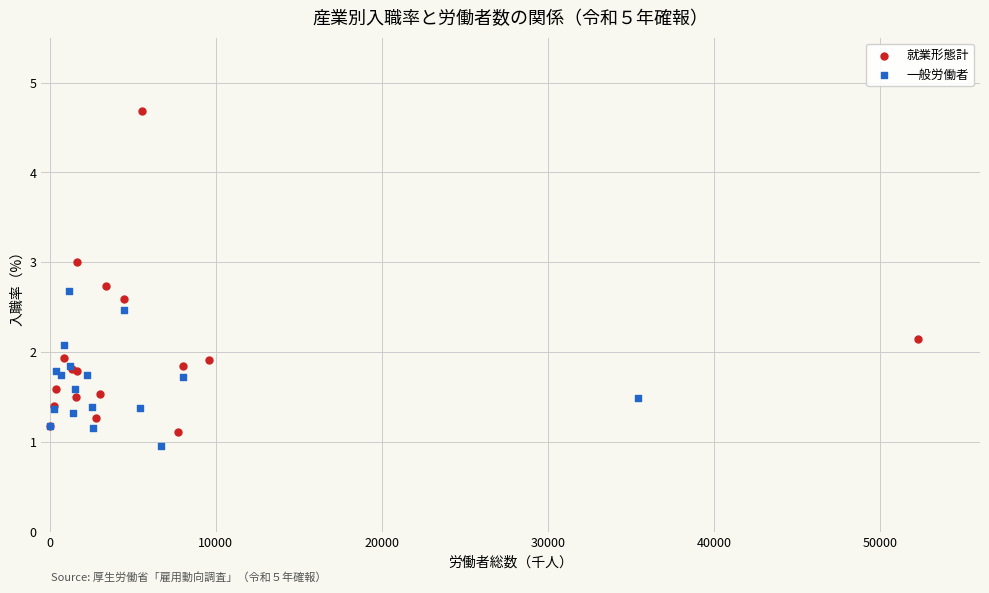

Which series reaches the maximum Y coordinate?

就業形態計